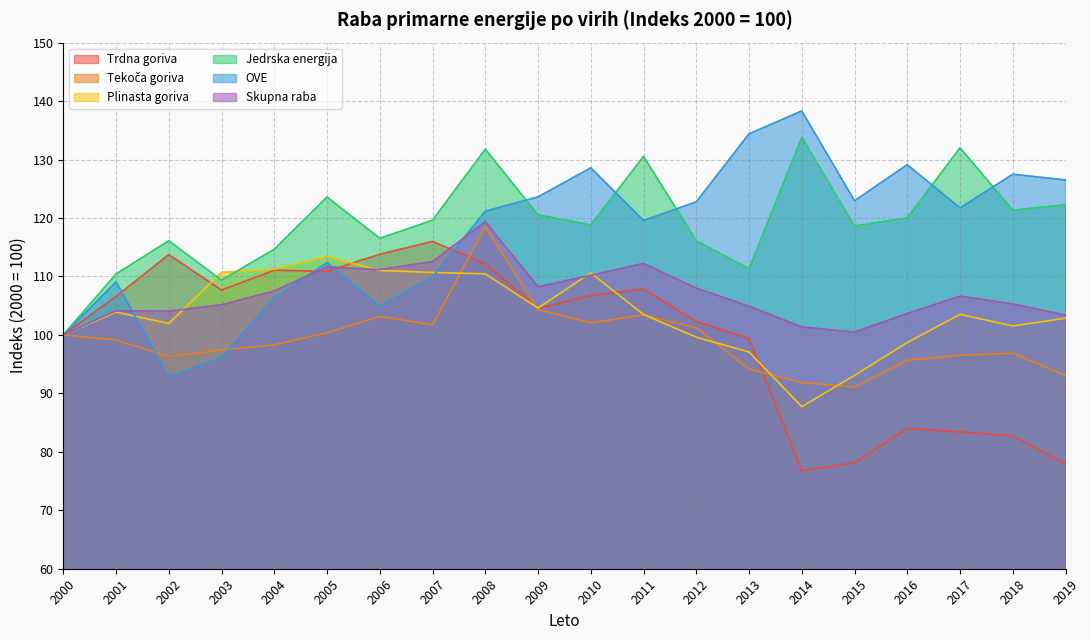

What is the spread (max minus min) of values at 2019?

48.6